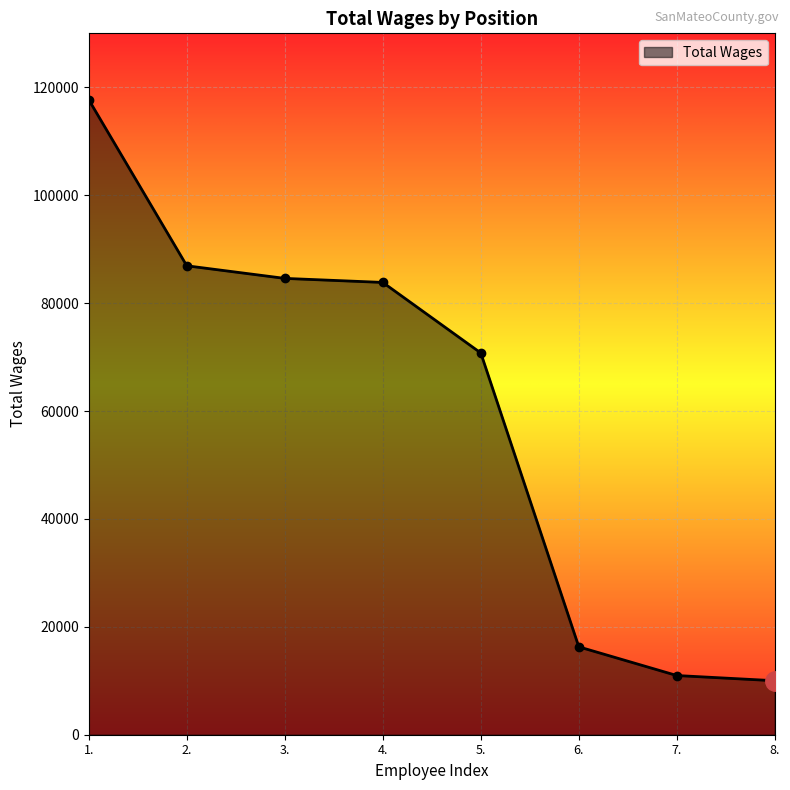

What is the change in value from 7. to 8.?

-965